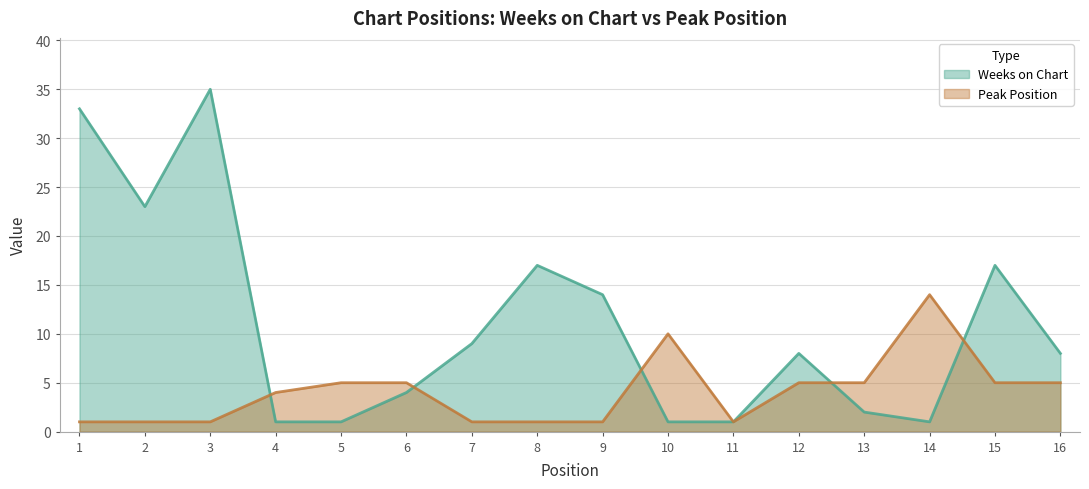

Rank the categories by Weeks on Chart value from lowest to highest.

4, 5, 10, 11, 14, 13, 6, 12, 16, 7, 9, 8, 15, 2, 1, 3